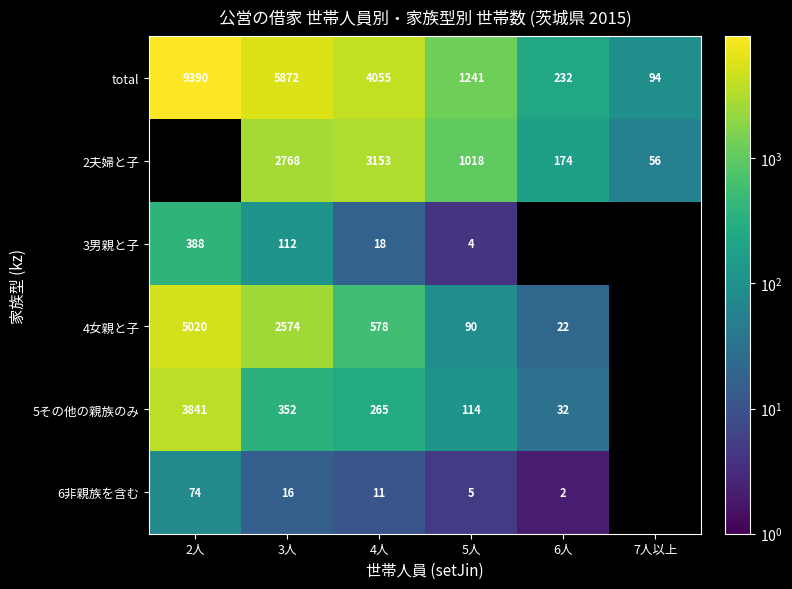

Is the value of total at 7人以上 greater than the value of 6非親族を含む at 5人?

Yes